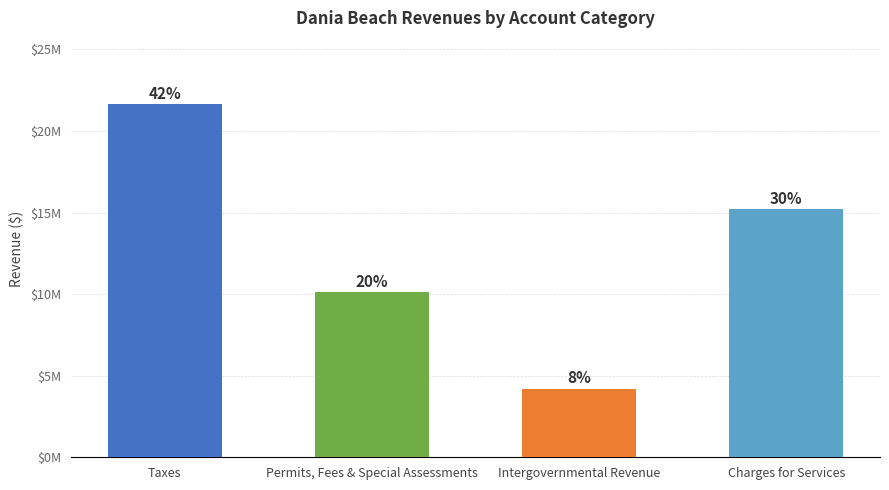

Reading left to right, list all the values displayed in this chart.

Taxes=21641586	Permits, Fees & Special Assessments=10124370	Intergovernmental Revenue=4207819	Charges for Services=15189963